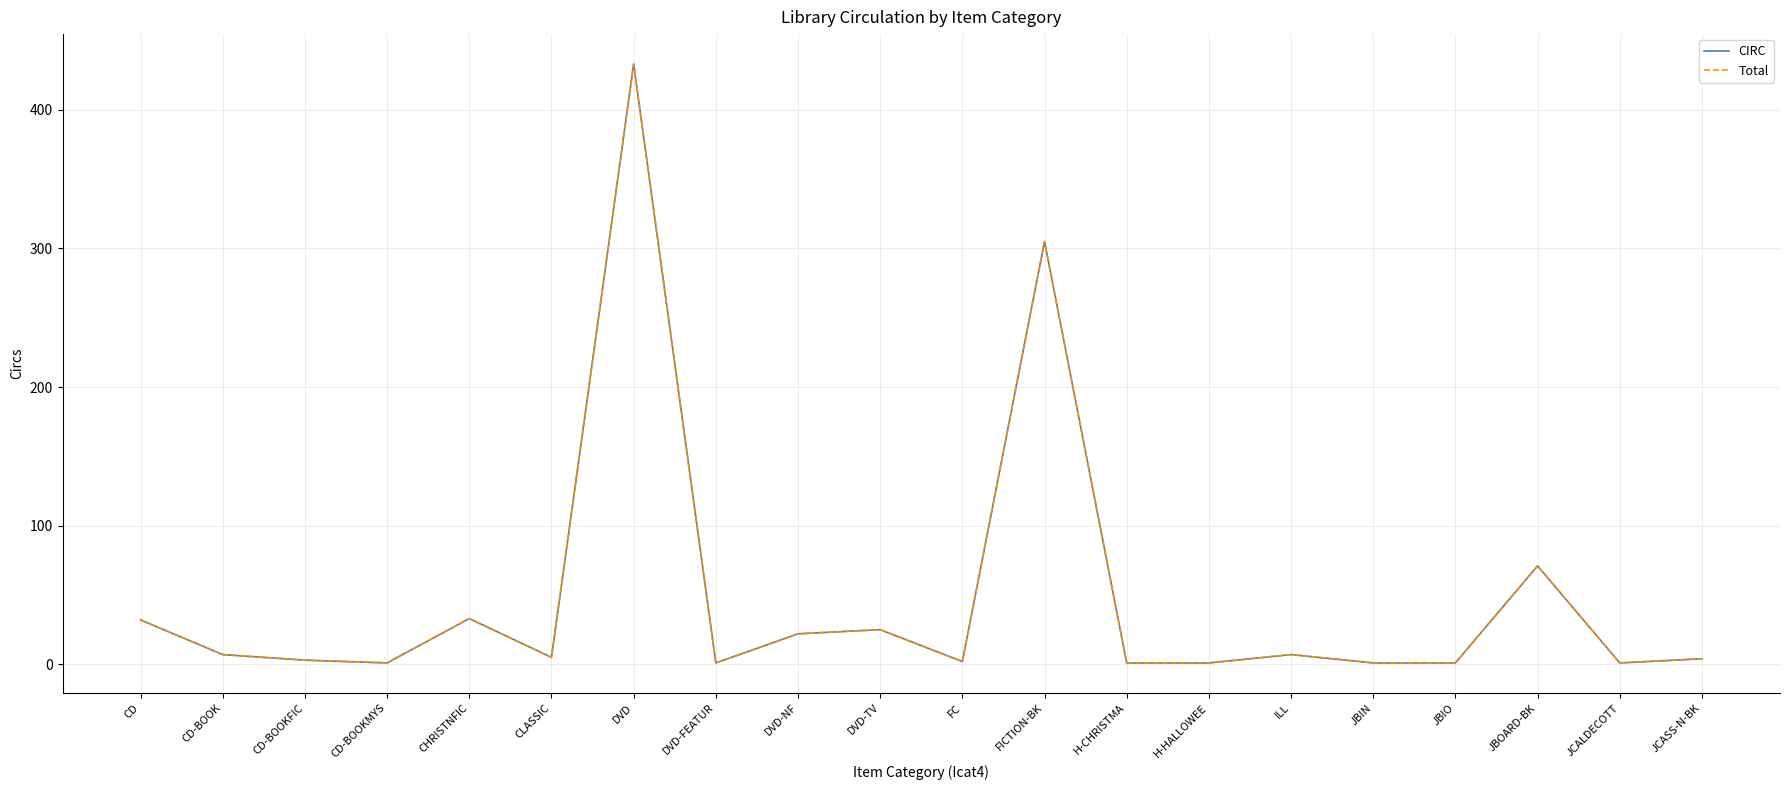

Rank the series by their maximum value, from highest to lowest.

CIRC, Total